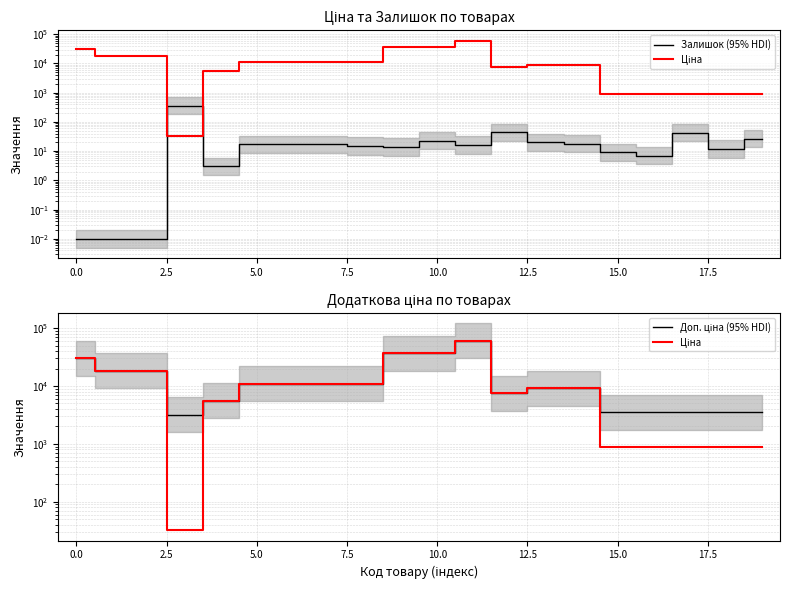

What is the difference between the maximum and minimum values in the Доп. ціна (95% HDI) series?

57000.6